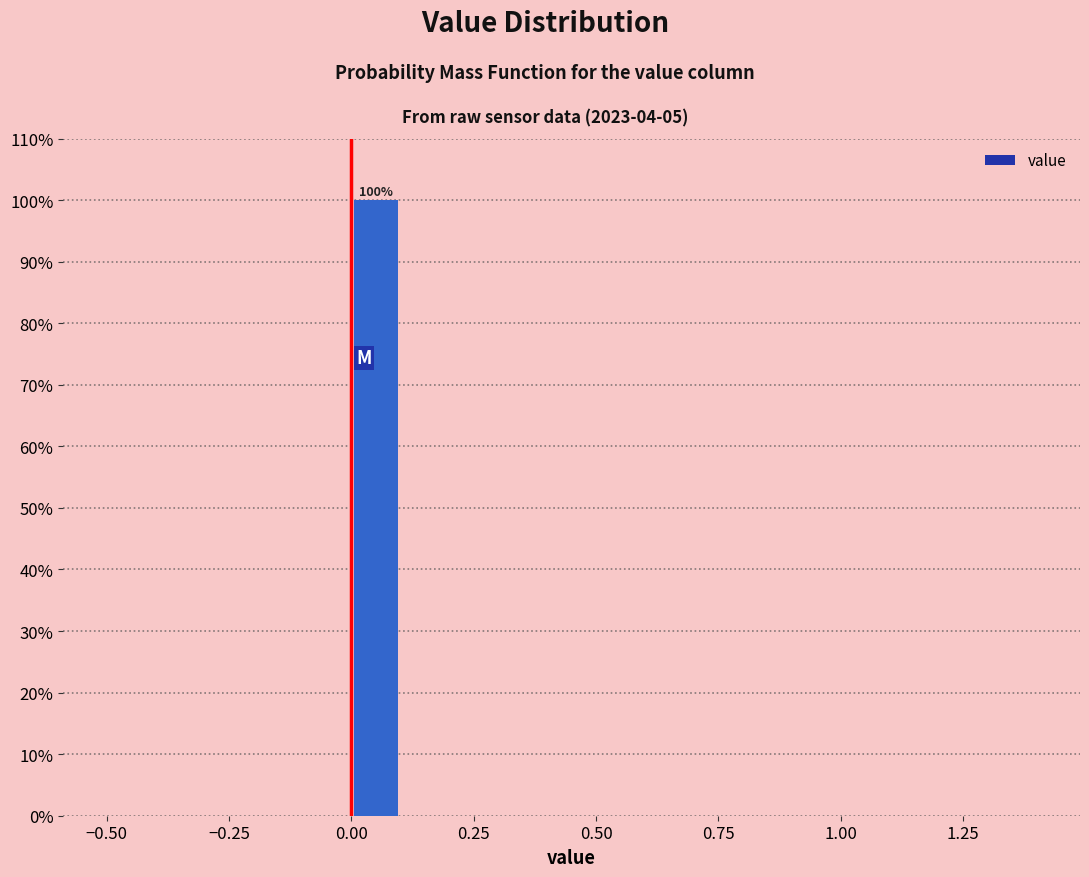

Read against the x-axis, roughly where is the centre of the tallest bar?

0.05